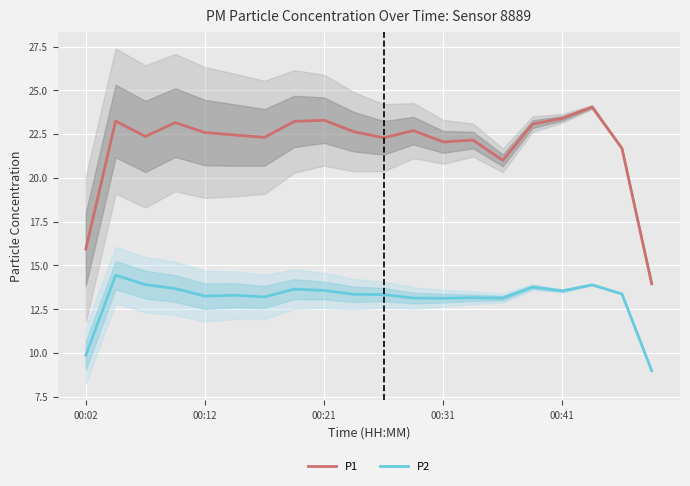

Which series has the largest total across all categories?

P1